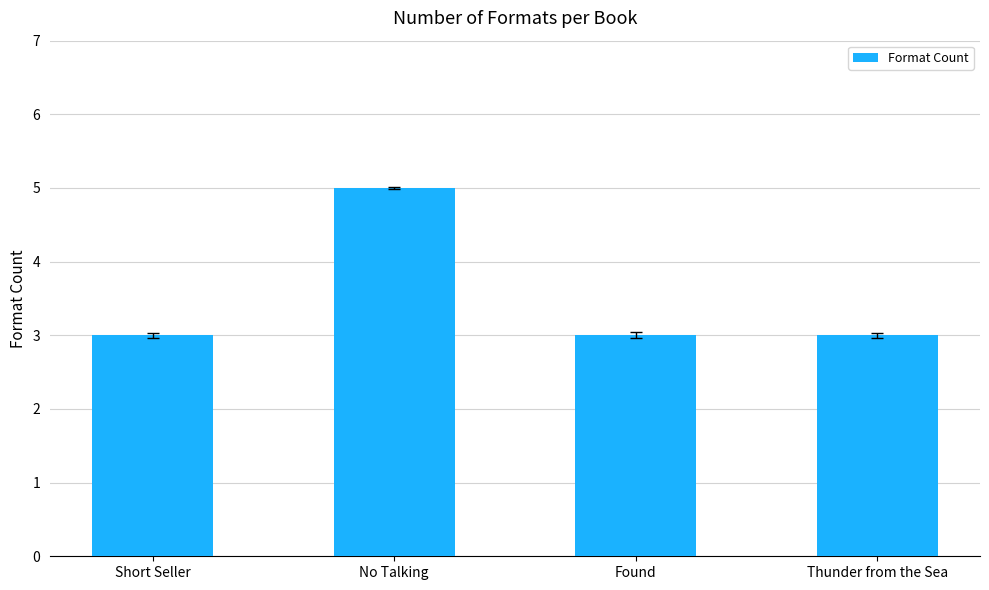

What is the minimum value shown in the chart?

3